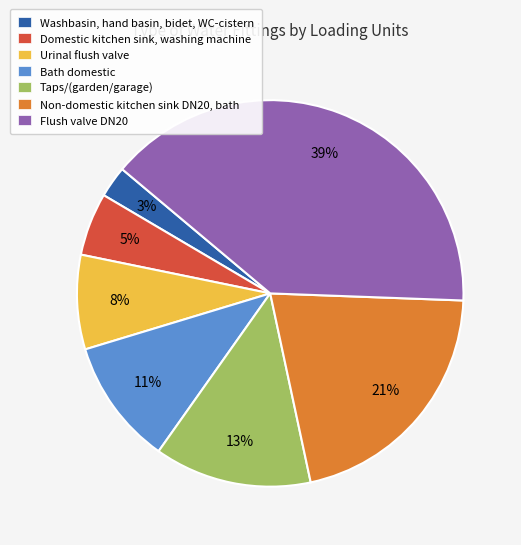

To the nearest percent, what percentage of the pie is Domestic kitchen sink, washing machine?

5%